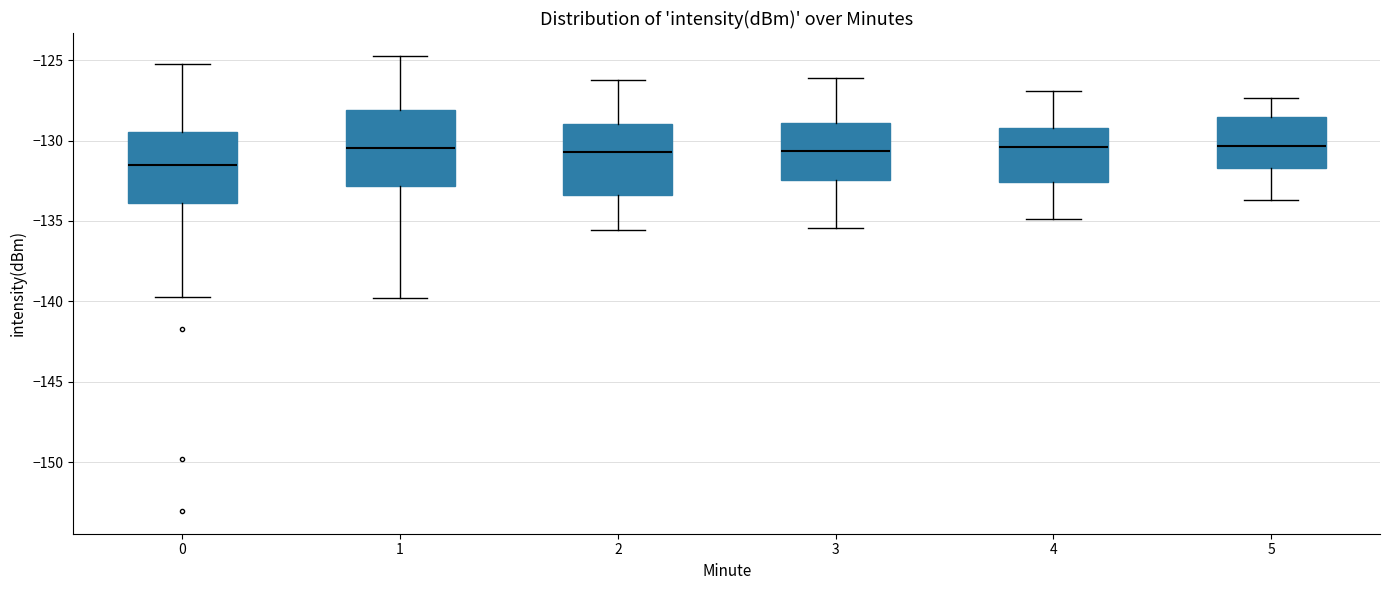

Where does the upper whisker of the box at x = 2 end on the y-axis? The values are not printed on the chart, so give them approximately, as read against the axis.

-126.0